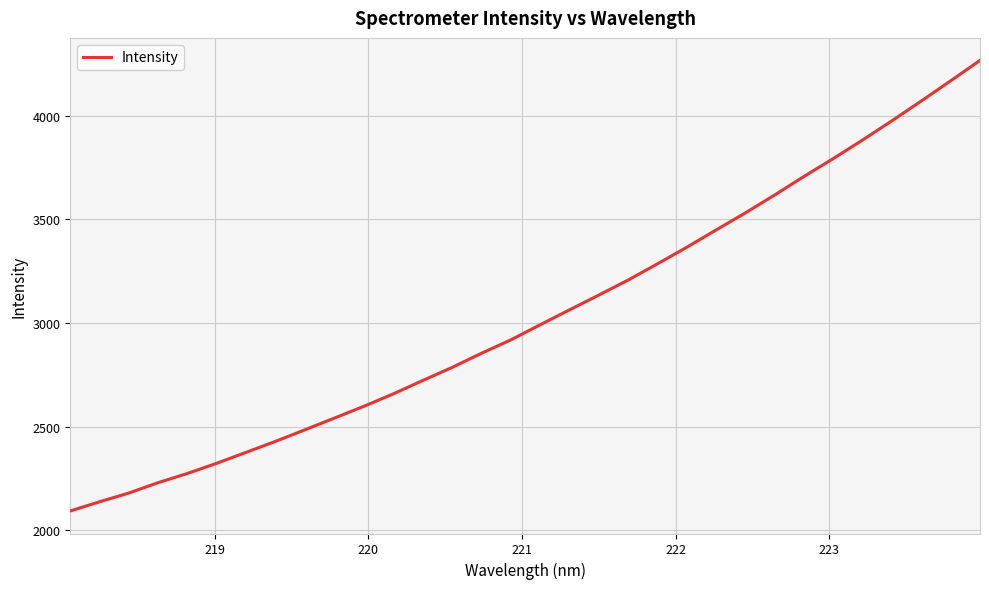

What is the smallest value displayed?

2092.9